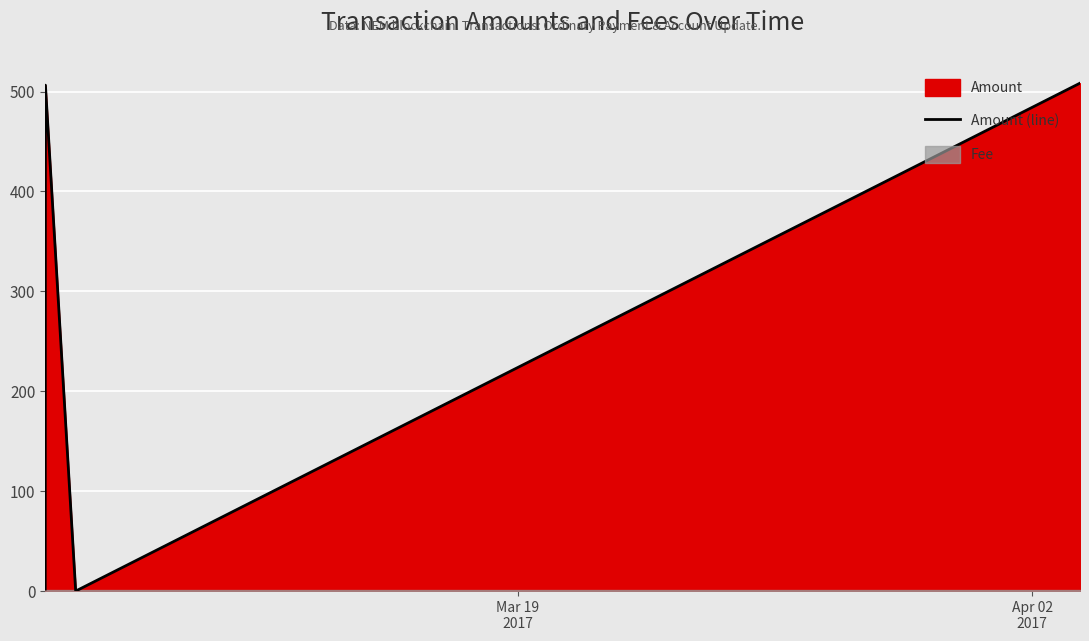

What is the difference between the maximum and minimum values?

508.4